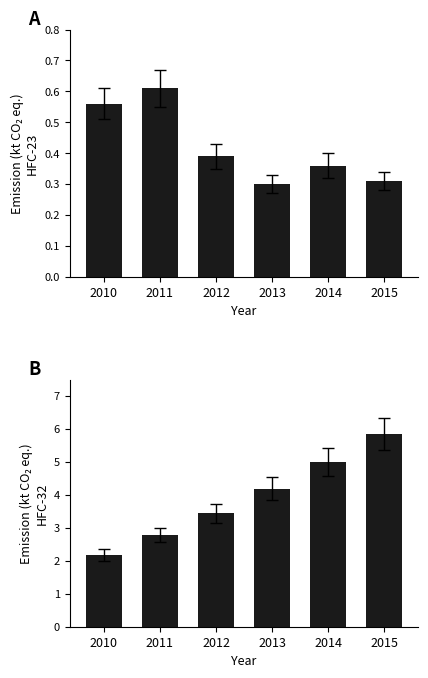

Which series has the widest spread of values?

HFC-32